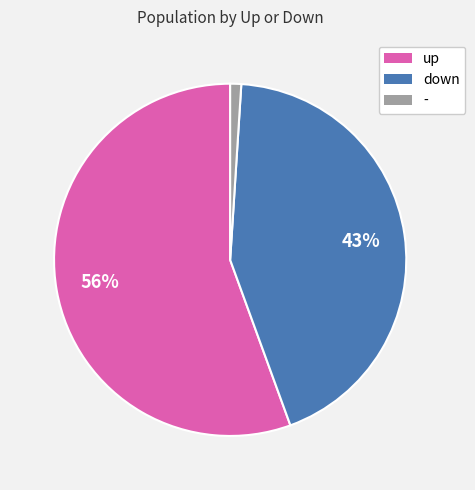

Is there any slice that represents more than half of the pie?

Yes